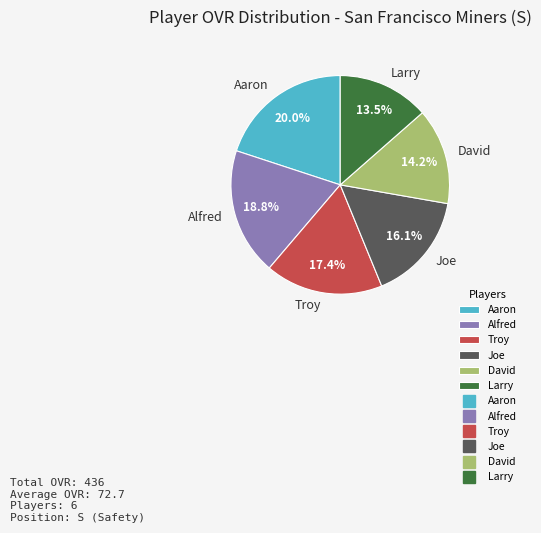

The David slice represents 28% of the pie. True or false?

False